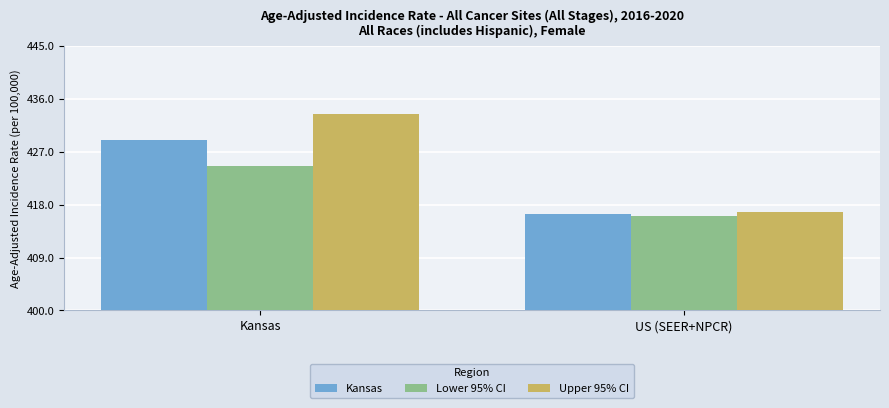

Which series has the largest total across all categories?

Upper 95% CI